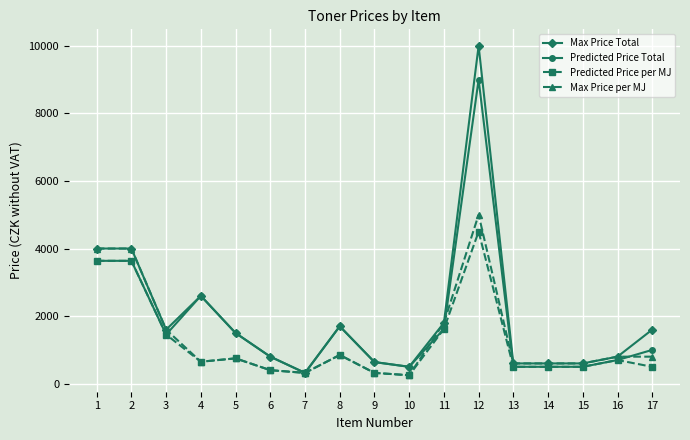

True or false: Predicted Price per MJ has more than 0 interior local peaks.

True